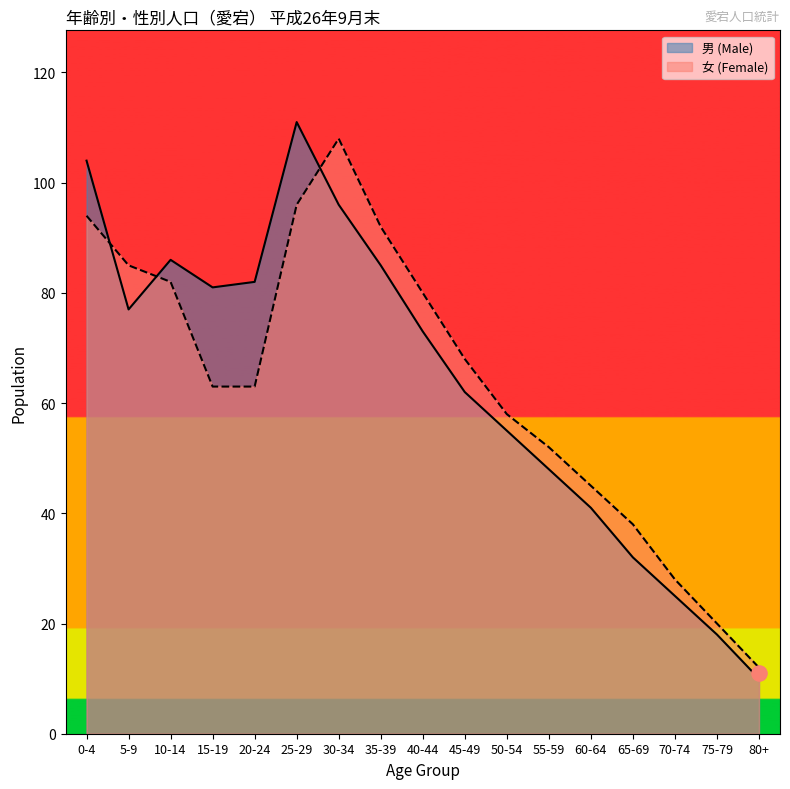

At which category is the sum across all series the highest?

25-29